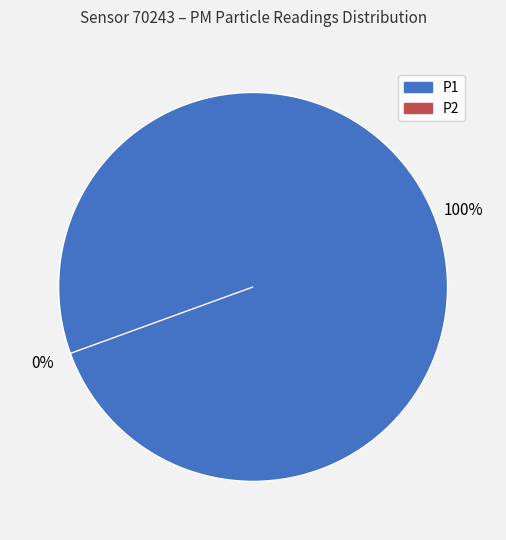

Which category has the biggest portion of the pie?

P1 (sum=2)